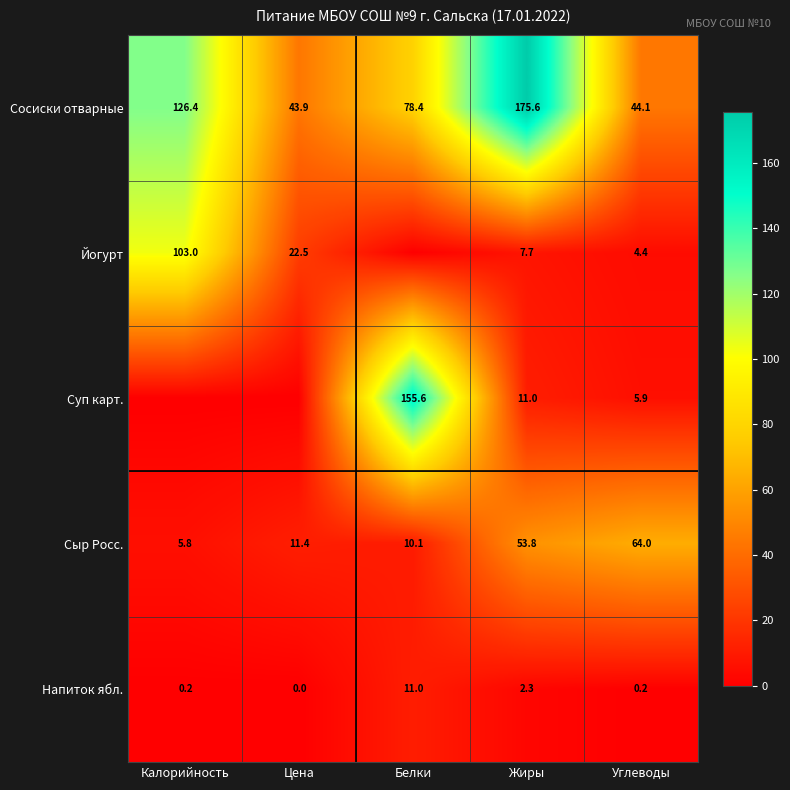

At Жиры, list the series in order from smallest to largest.

Напиток ябл., Йогурт, Суп карт., Сыр Росс., Сосиски отварные